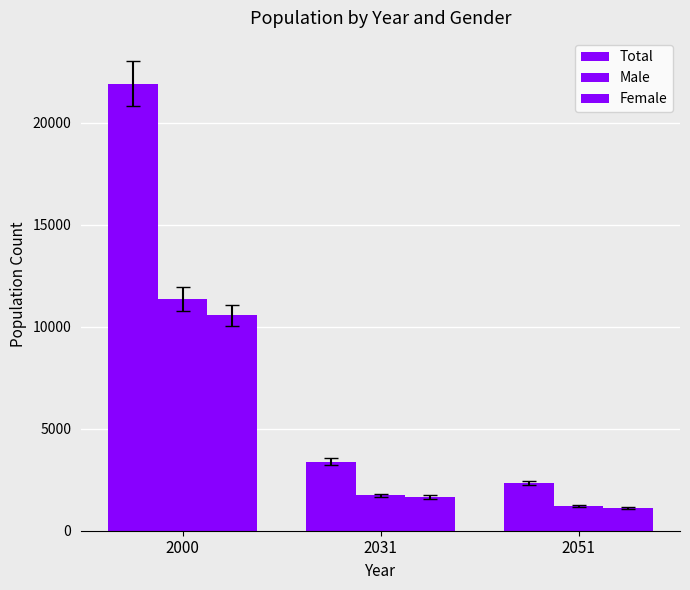

How many bars are there in total?

9